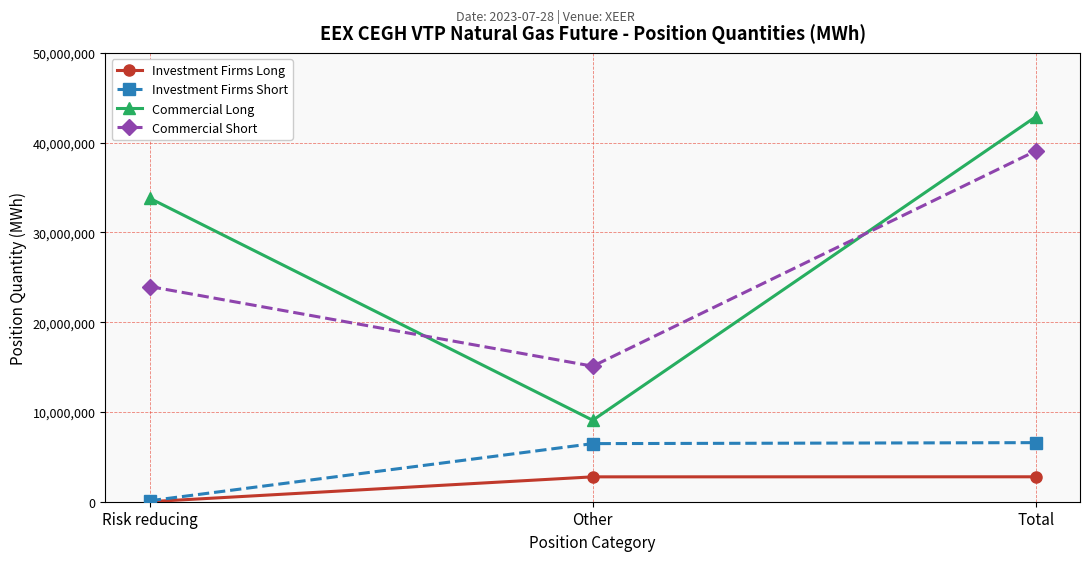

What value does the Commercial Long series have at Other?

9074575